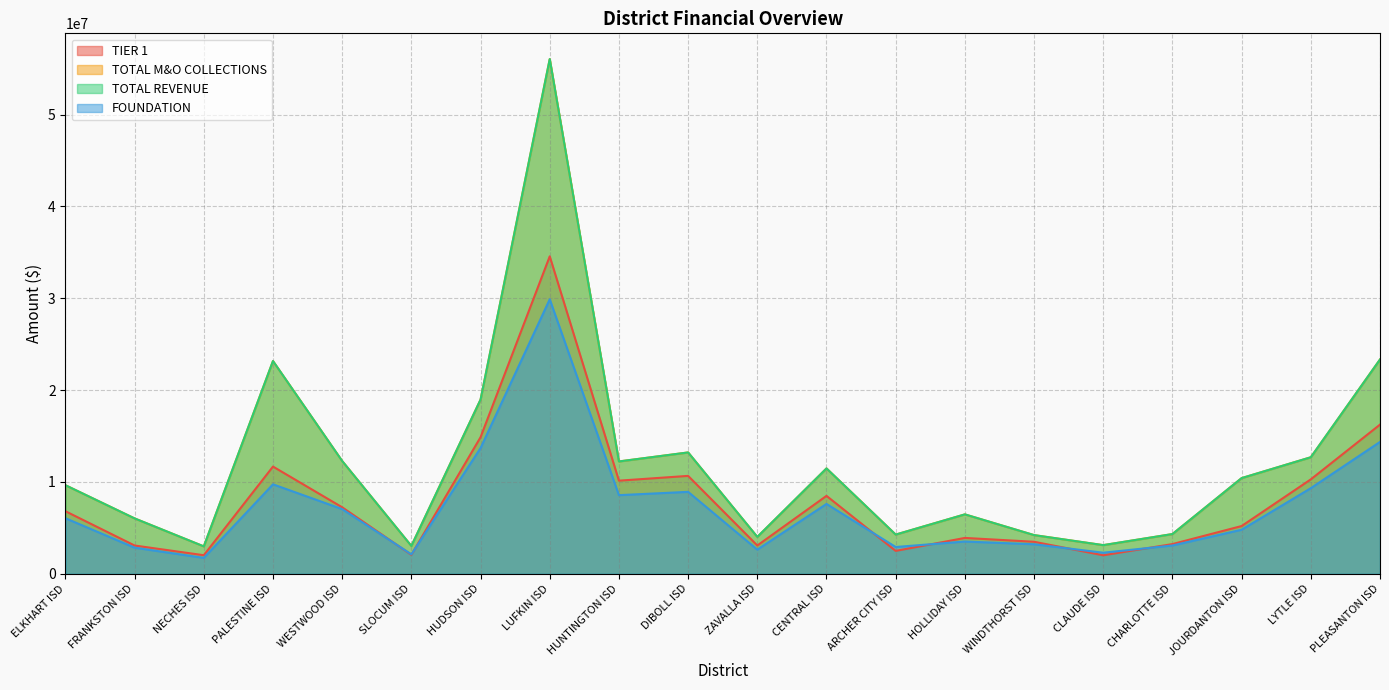

What is the label of the 19th point from the left?

LYTLE ISD